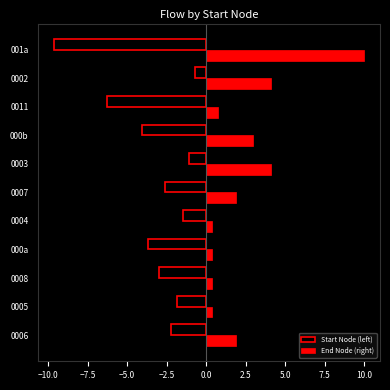

Between 0007 and 0002, which series saw the biggest shift?

End Node (right)